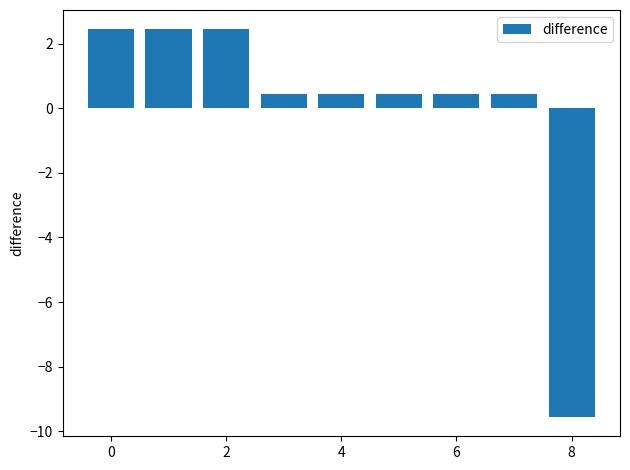

How many data points are less than 0?

1